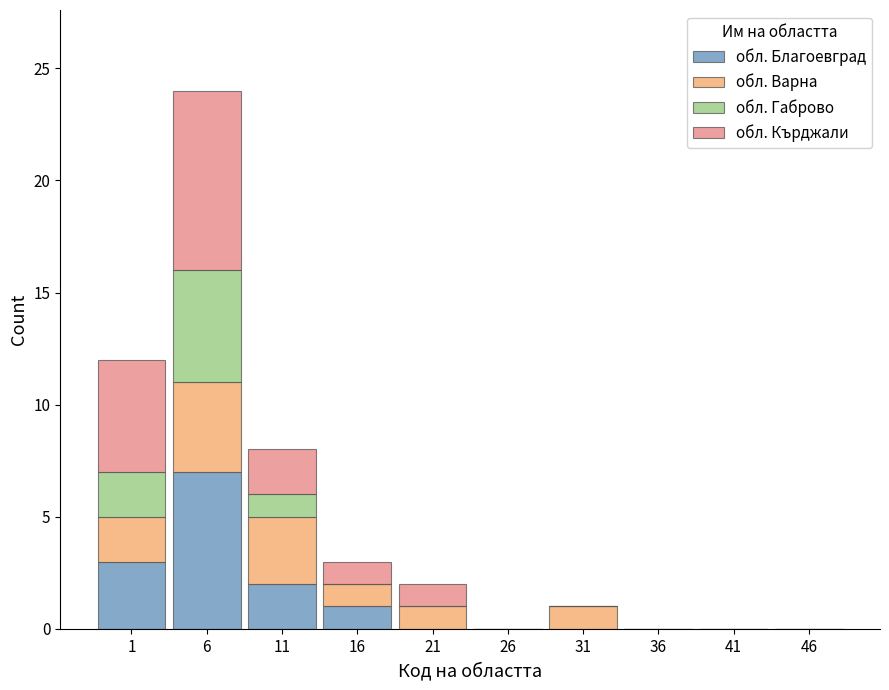

What is the sum of all обл. Благоевград values?

13